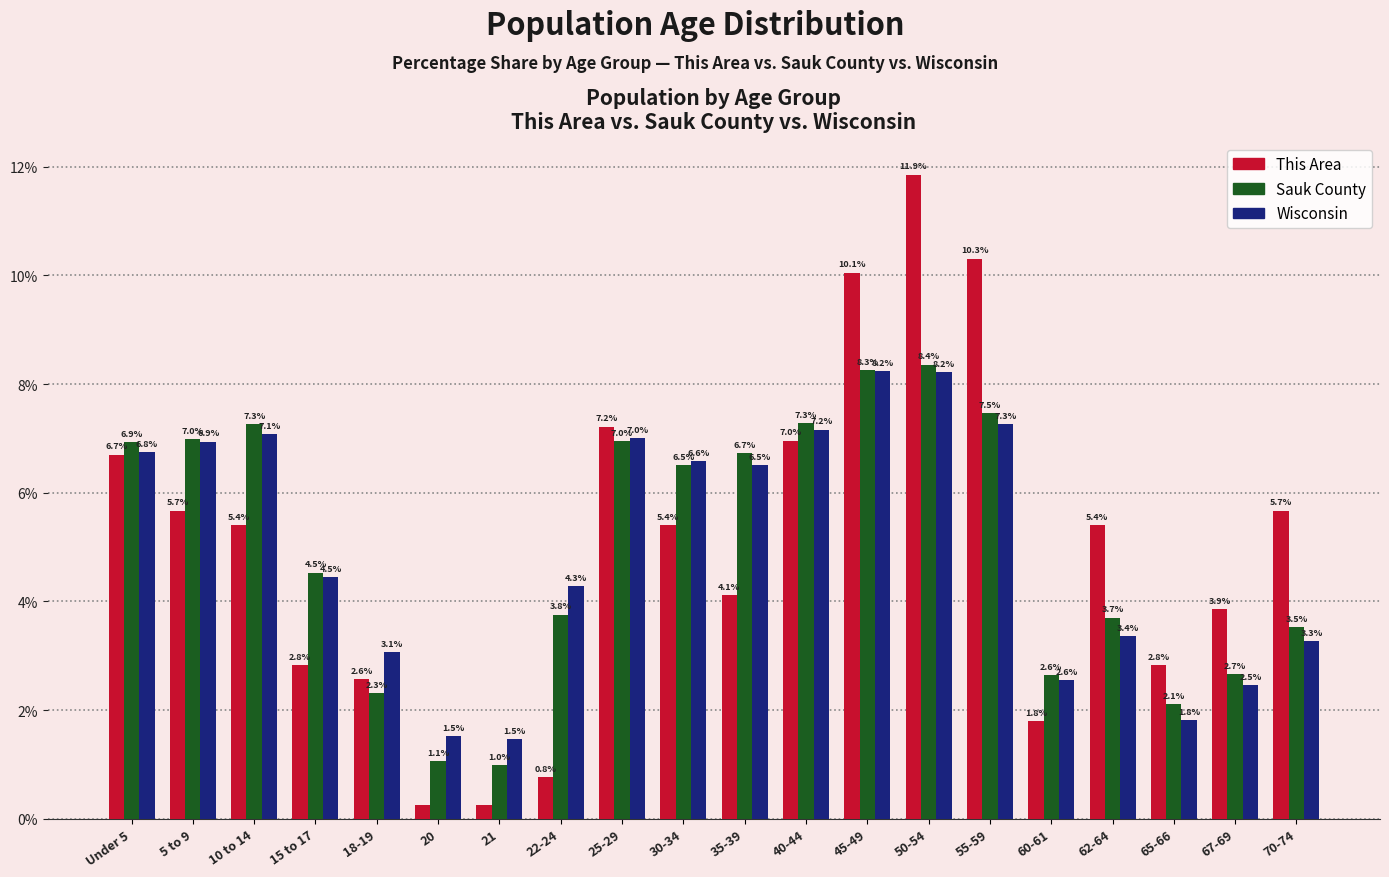

Where is Sauk County nearest to the value 4?

22-24